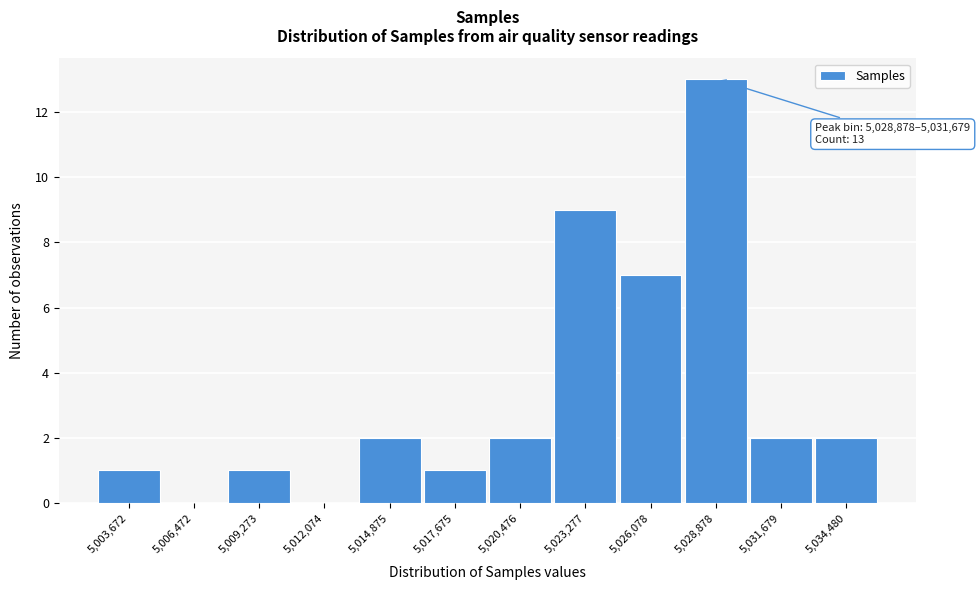

Reading left to right, list all the values displayed in this chart.

5,003,672=1	5,006,472=0	5,009,273=1	5,012,074=0	5,014,875=2	5,017,675=1	5,020,476=2	5,023,277=9	5,026,078=7	5,028,878=13	5,031,679=2	5,034,480=2